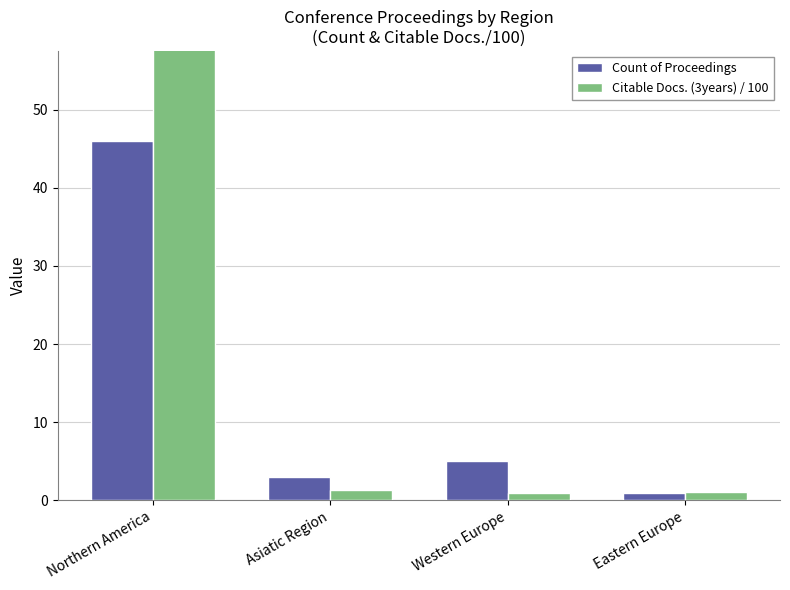

What is the maximum value for Citable Docs. (3years) / 100?

81.1